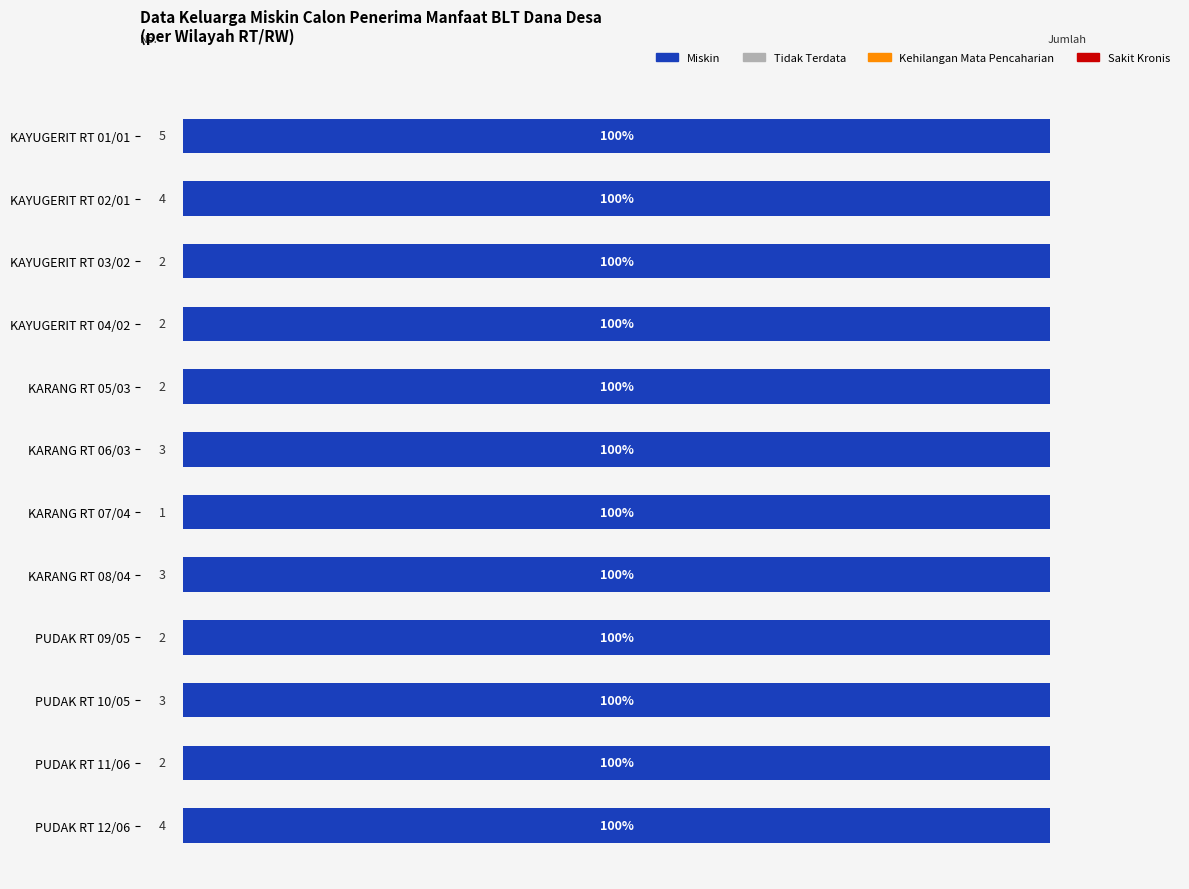

Reading left to right, extract all data points from this chart.

Miskin: 5	4	2	2	2	3	1	3	2	3	2	4
MS: 5	4	2	2	2	3	1	3	2	3	2	4